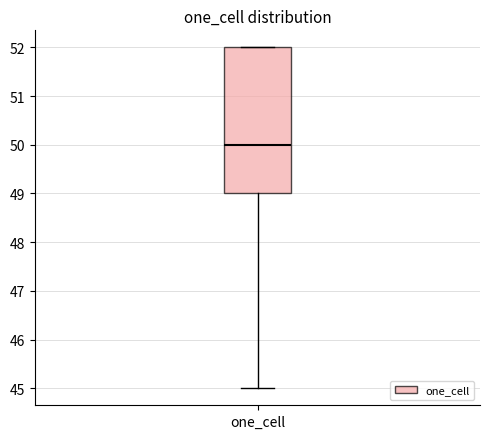

Transcribe this box plot: give where the median line is, the range the box spans, and where the two whiskers end, as read against the y-axis. The values are not printed on the chart, so give them approximately, as read against the axis.

median 50, box 49 to 52, whiskers 45 to 52